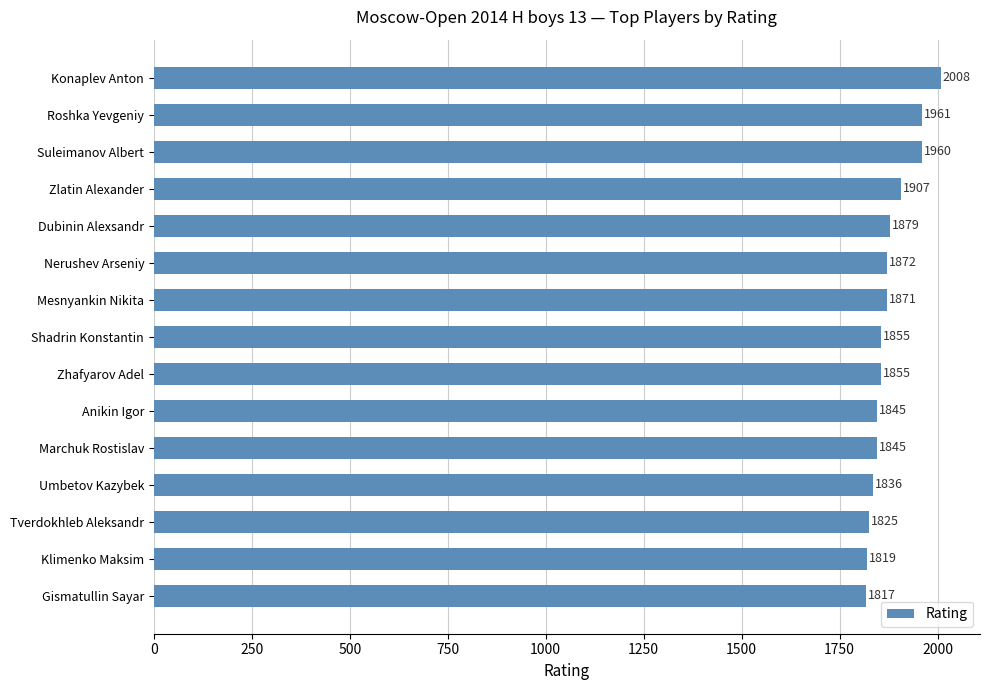

True or false: the data shows 2540 at Marchuk Rostislav.

False